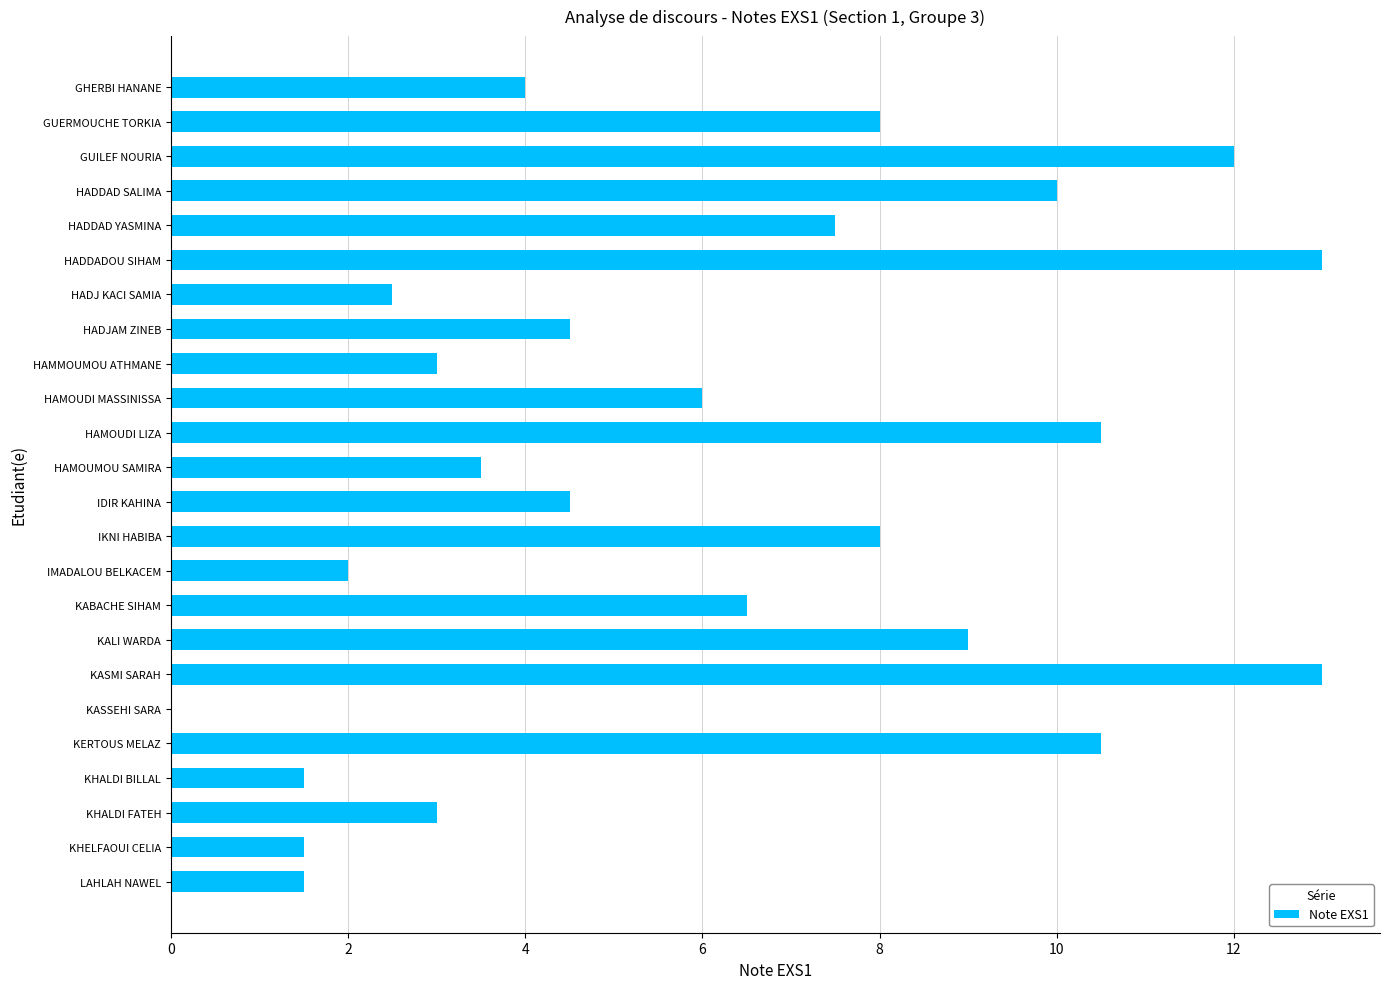

The value at KABACHE SIHAM is 6.5. True or false?

True